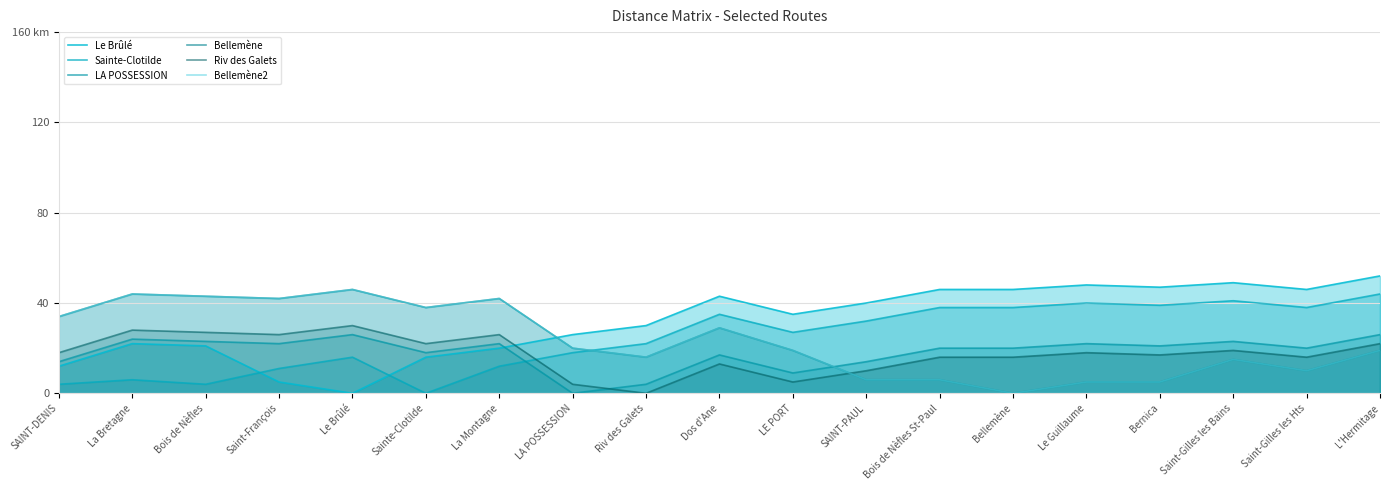

Rank the series at LE PORT from highest to lowest value.

Le Brûlé, Sainte-Clotilde, Bellemène, Bellemène2, LA POSSESSION, Riv des Galets